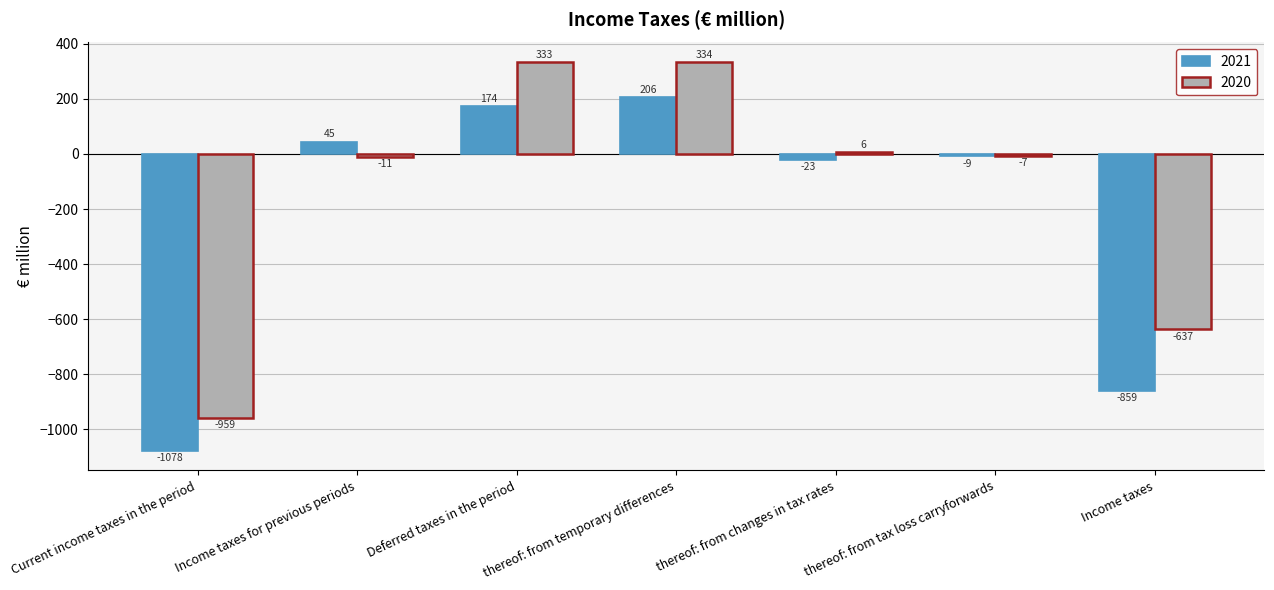

Reading left to right, list all the values displayed in this chart.

2021: -1078	45	174	206	-23	-9	-859
2020: -959	-11	333	334	6	-7	-637